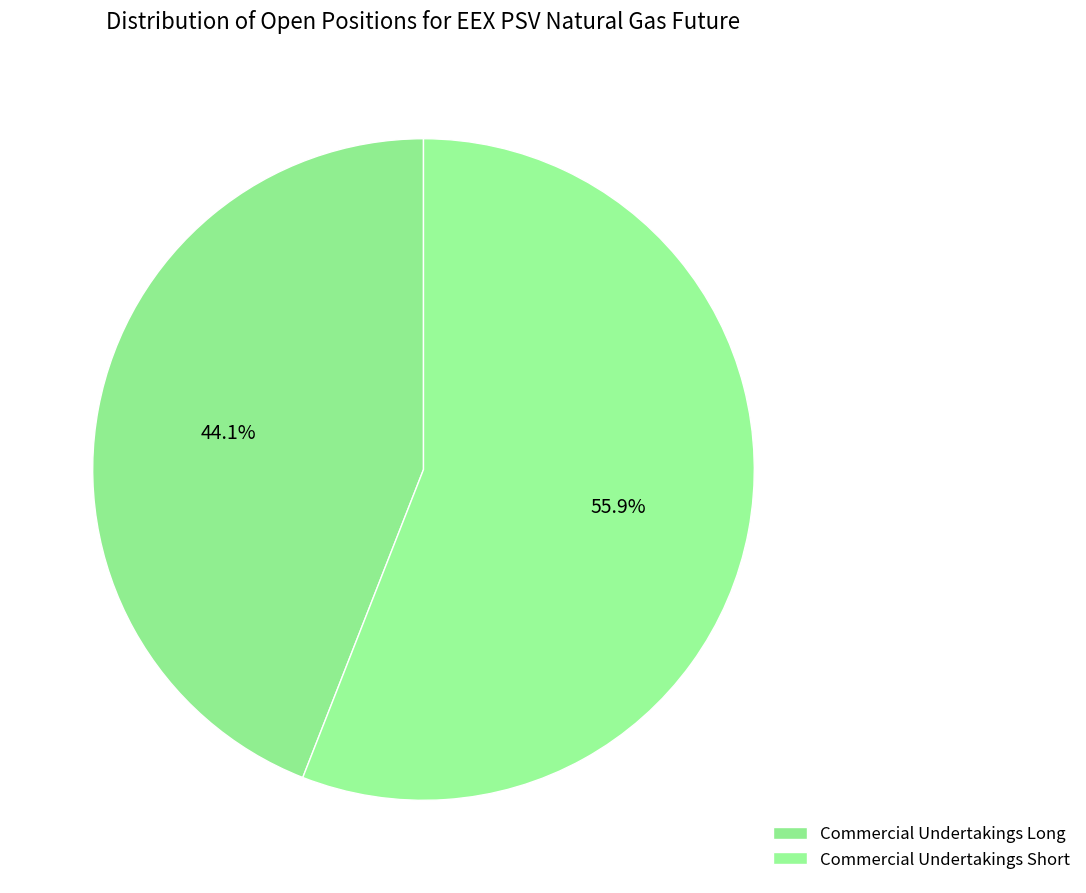

Count the number of slices in the pie.

2